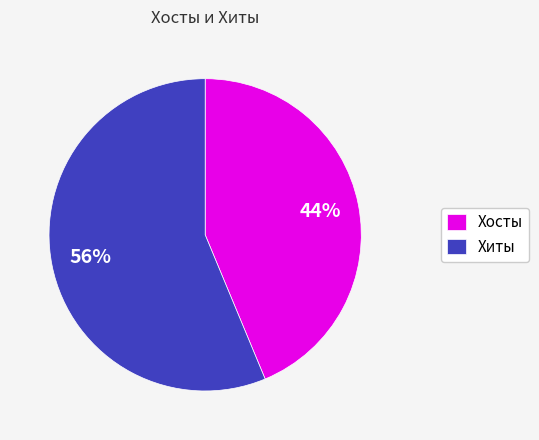

Do Хосты and Хиты together represent more than half of the pie?

Yes